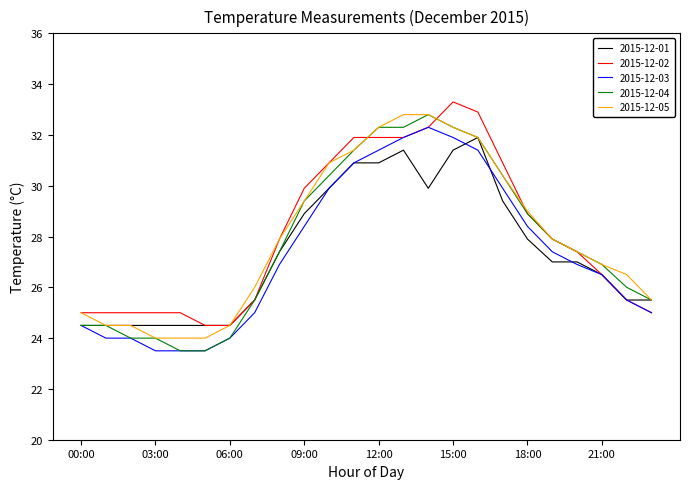

What is the maximum value for 2015-12-05?

32.8